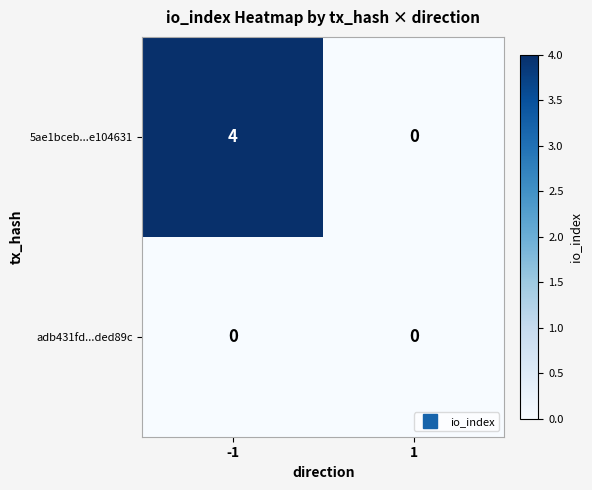

Reading right to left, what are all the values shown in this chart?

5ae1bceb...e104631: 1=0	-1=4
adb431fd...ded89c: 1=0	-1=0